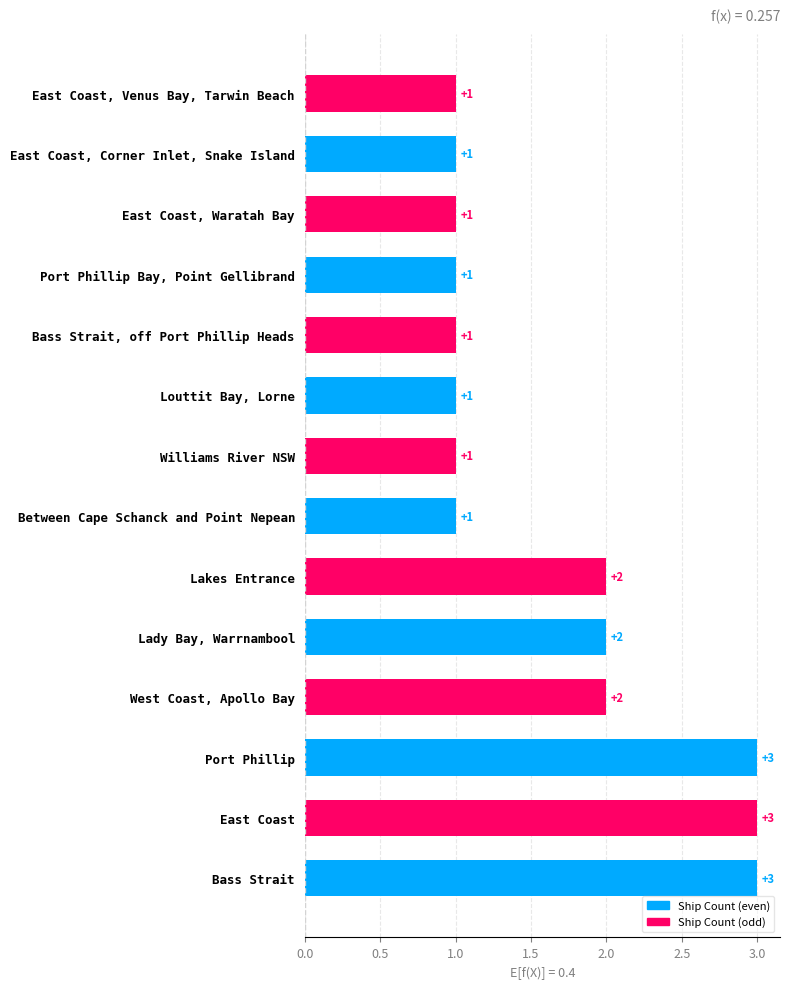

How many data points does each series have?

14